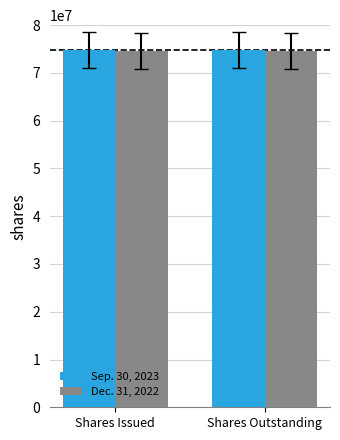

What is the sum of all Sep. 30, 2023 values?

149759632